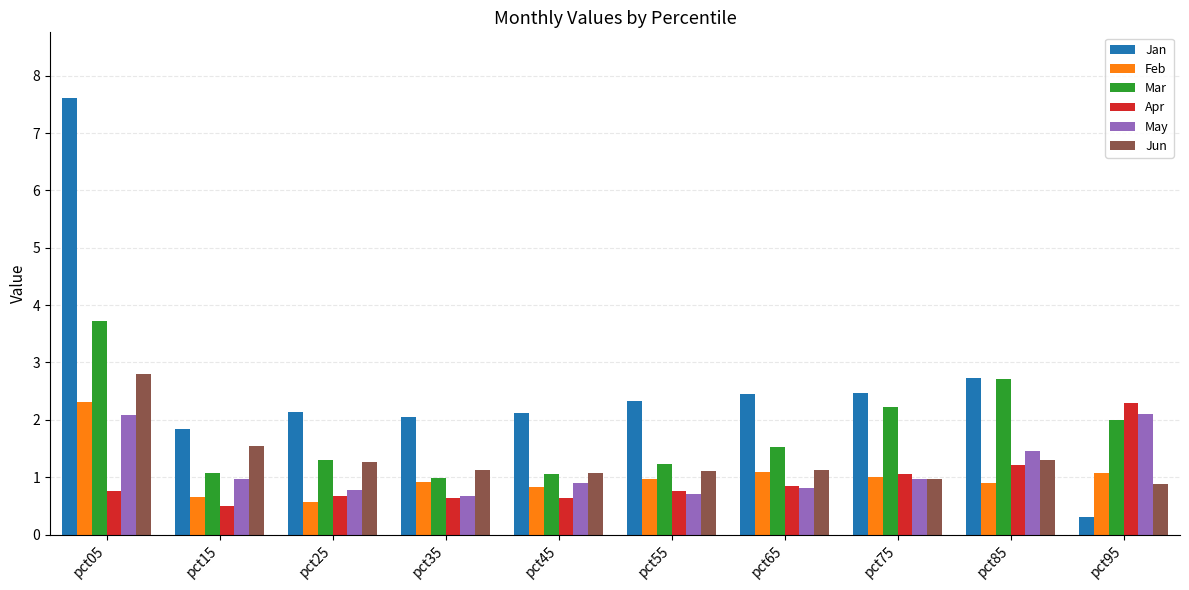

What is the average value of the Mar series?

1.8